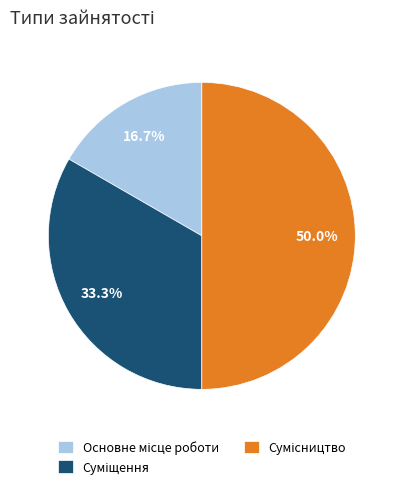

Count the number of slices in the pie.

3